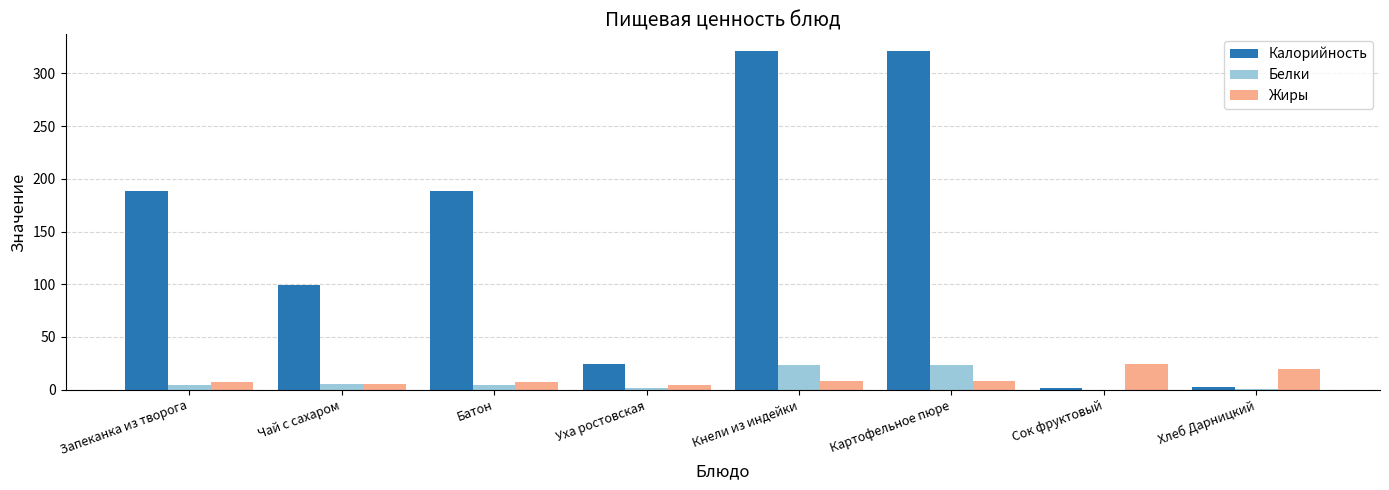

What is the average value of the Белки series?

7.9